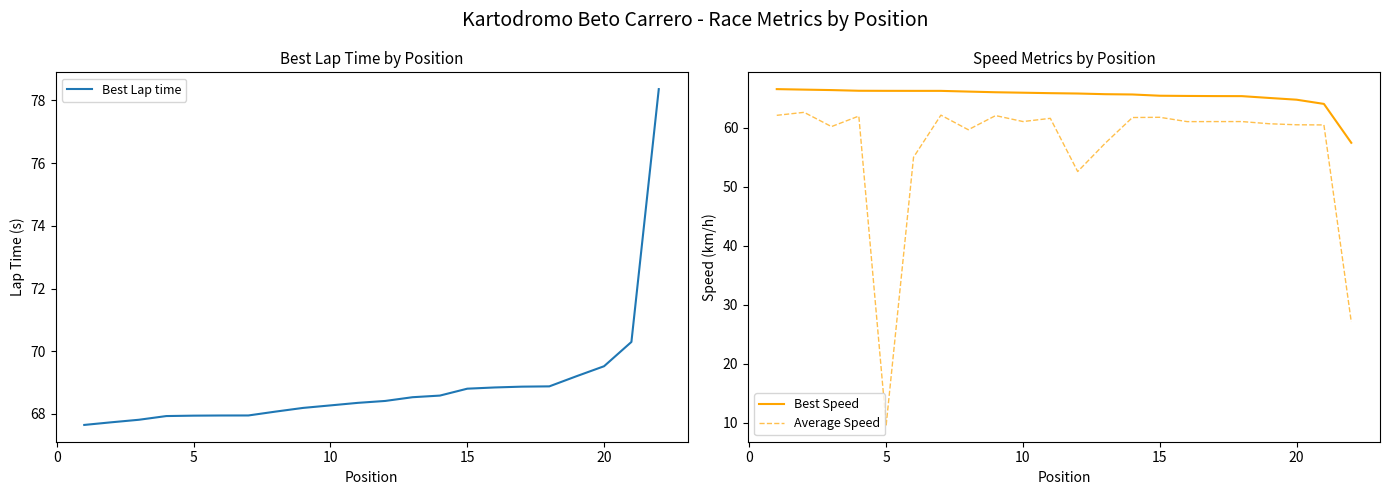

True or false: Best Speed and Average Speed cross at least once.

False